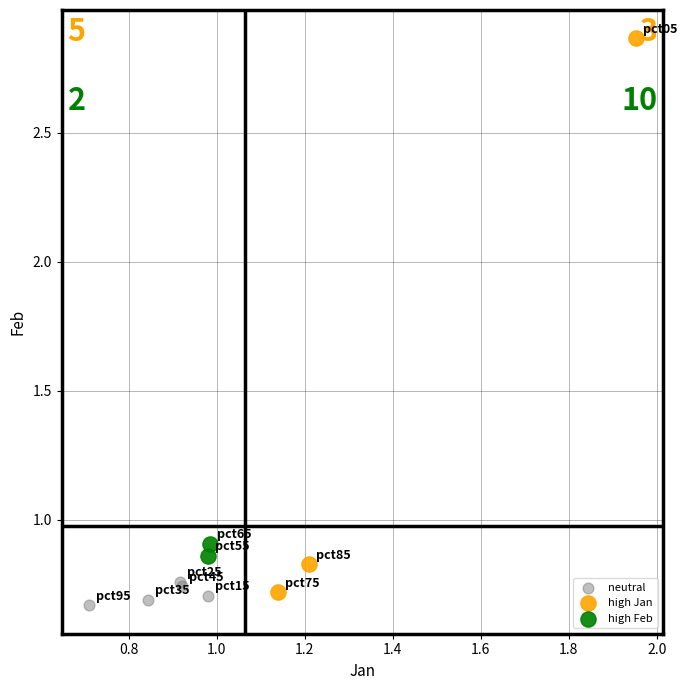

What are all the series names shown in the legend?

neutral, high Jan, high Feb